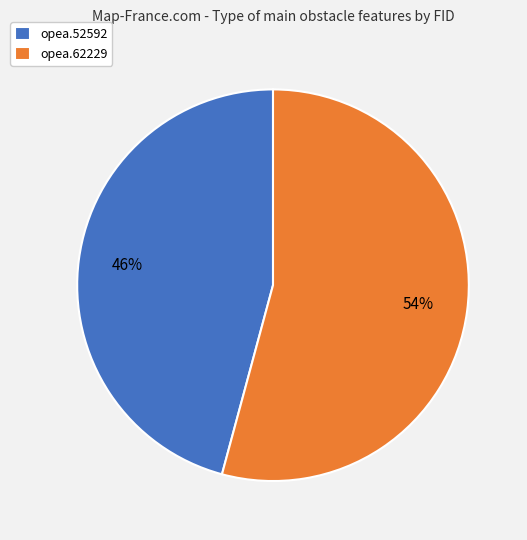

Is opea.62229 the majority of the pie?

Yes